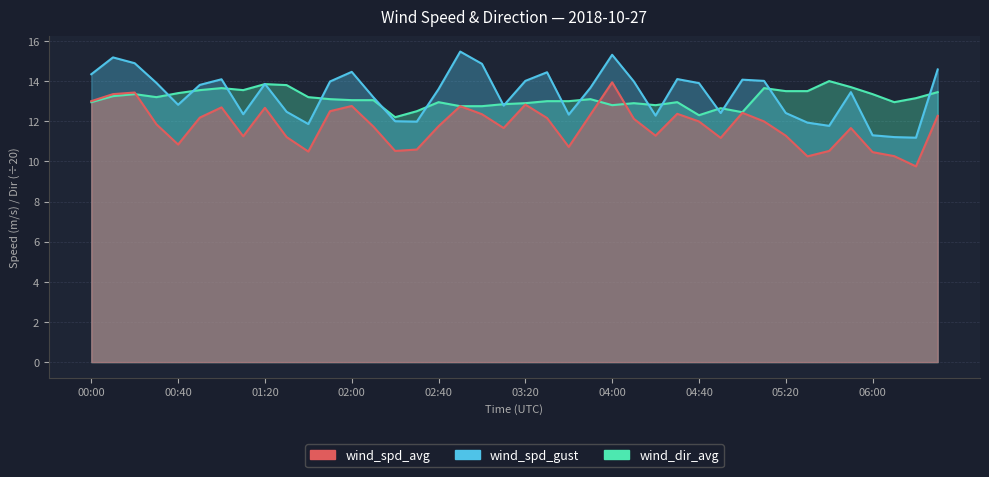

What is the approximate value of wind_spd_avg at 03:50?

12.3